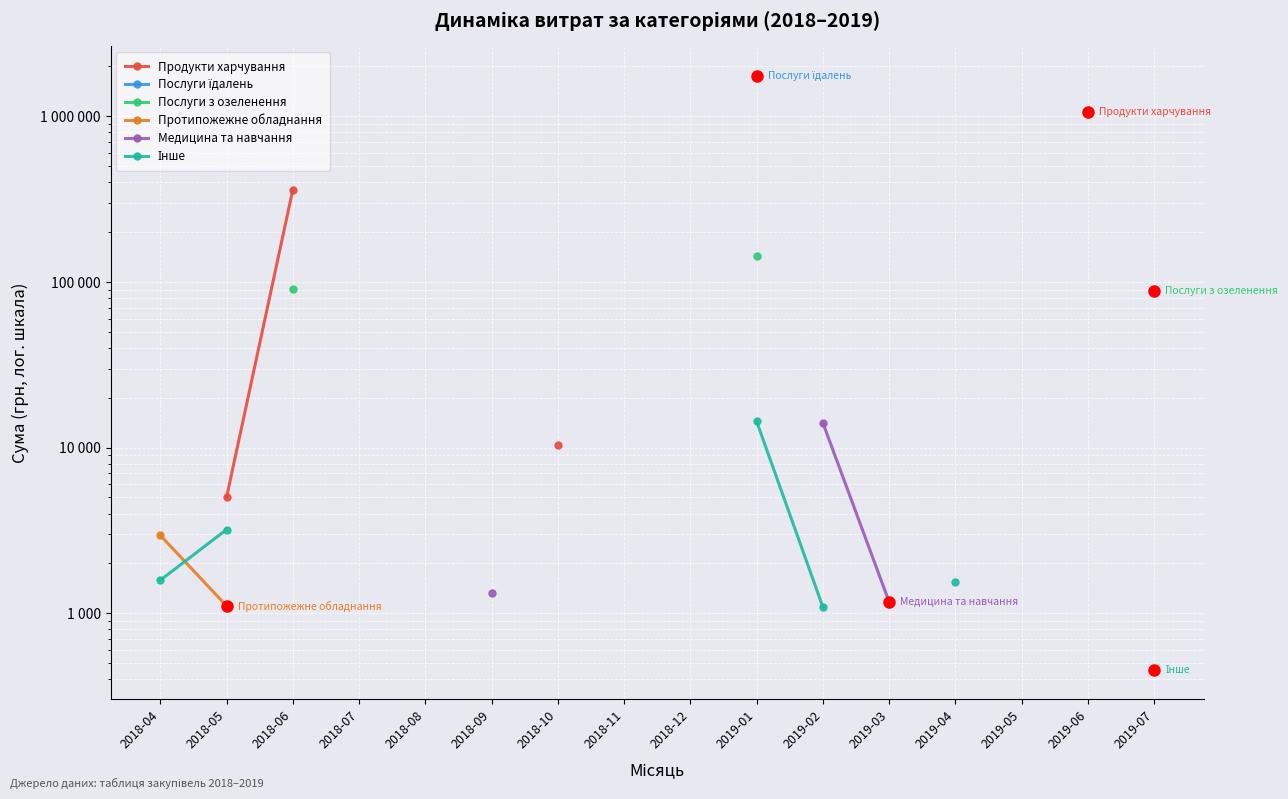

What is the label of the 3rd point from the right?

2019-05